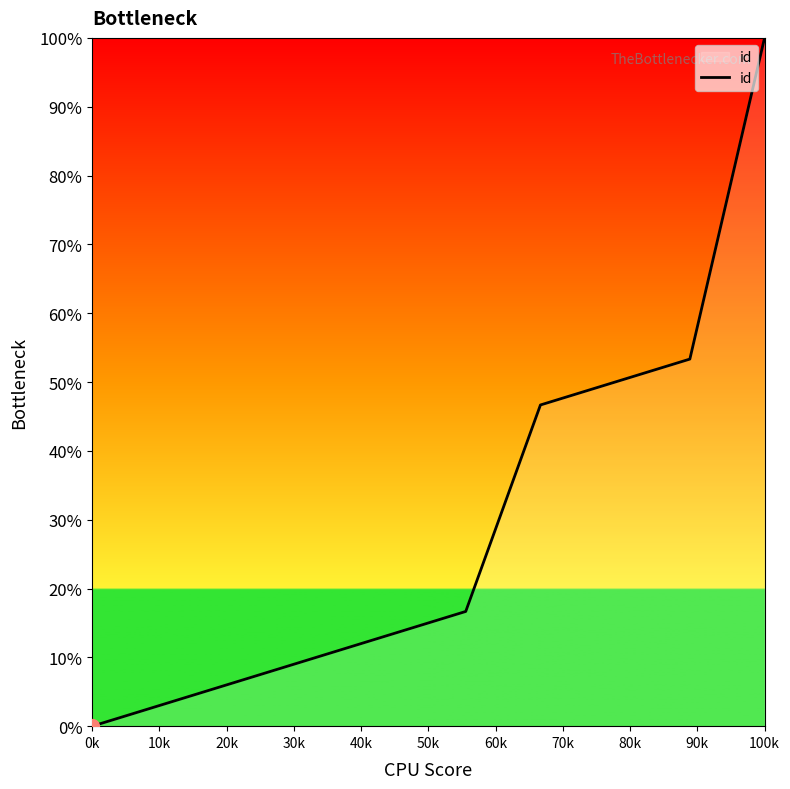

Does the chart have visible grid lines?

No